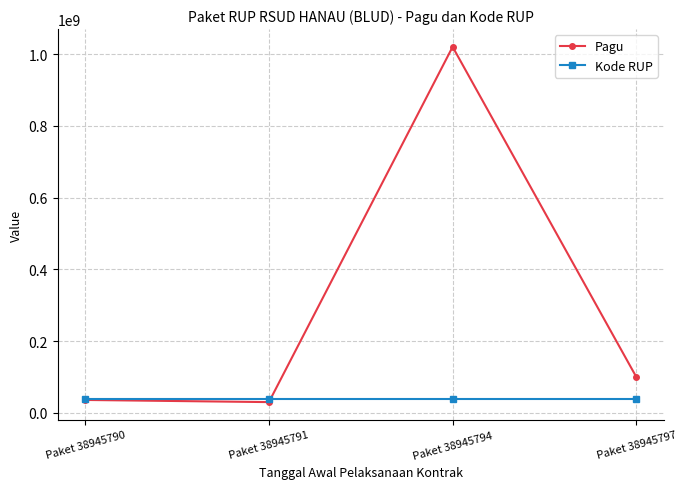

Read the Kode RUP value at Paket 38945791.

38945791